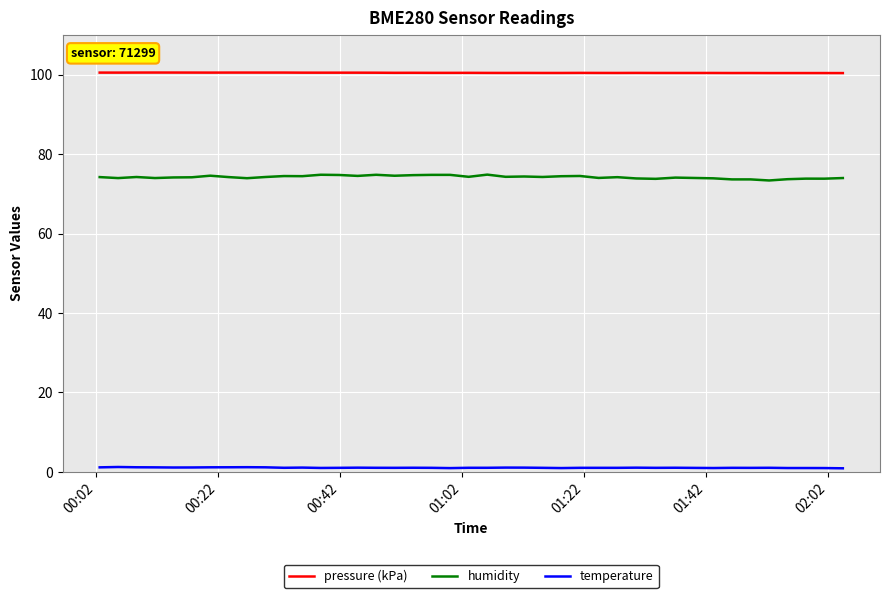

How many lines are shown in the chart?

3